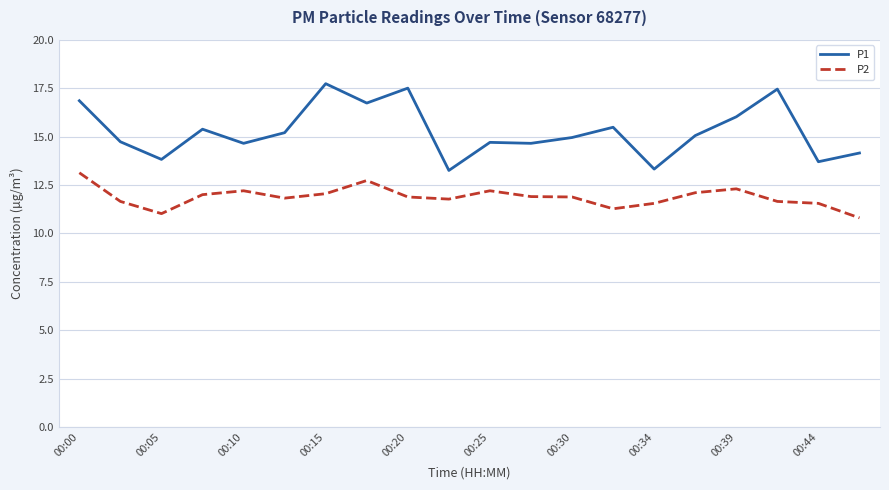

Which series has the largest total across all categories?

P1